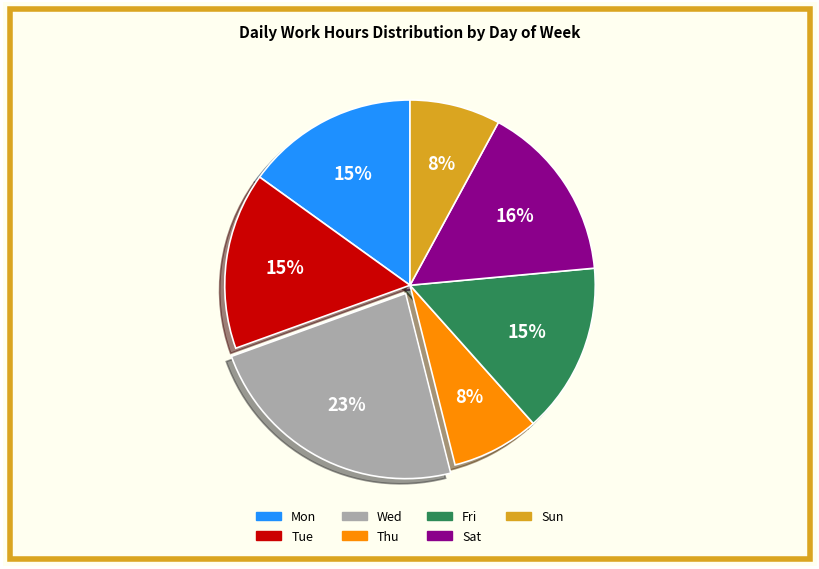

To the nearest percent, what percentage of the pie is Wed?

23%